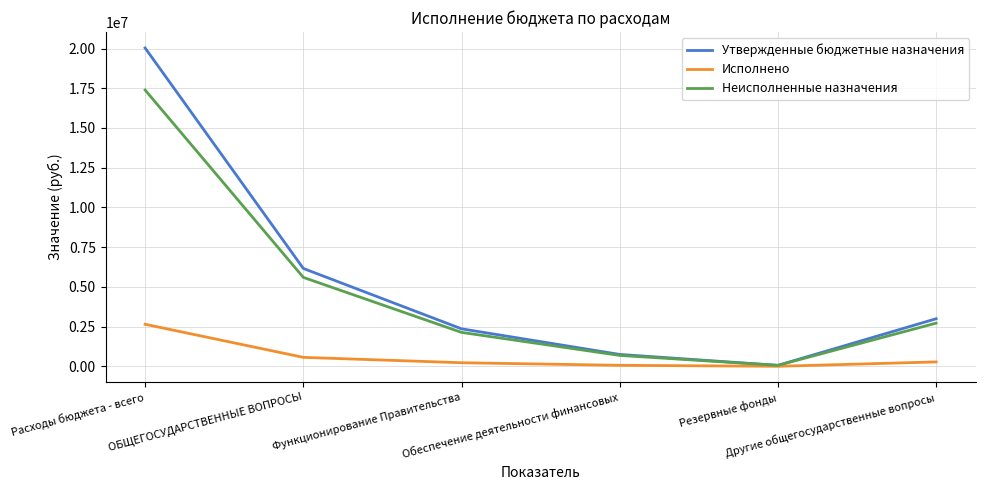

Which series has the widest spread of values?

Утвержденные бюджетные назначения